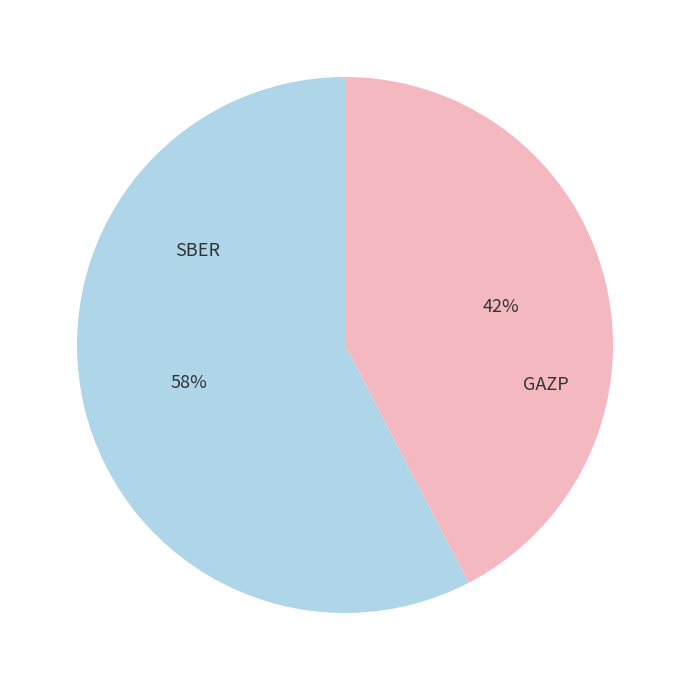

What percentage is the GAZP slice, to the nearest percent?

42%